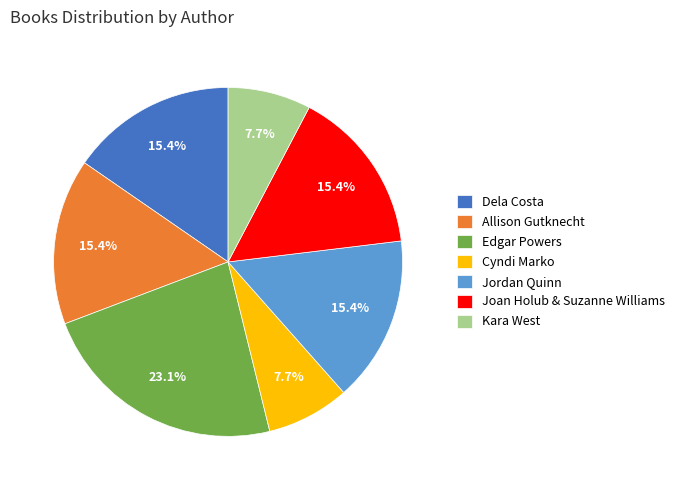

Does Jordan Quinn represent more than half of the total?

No